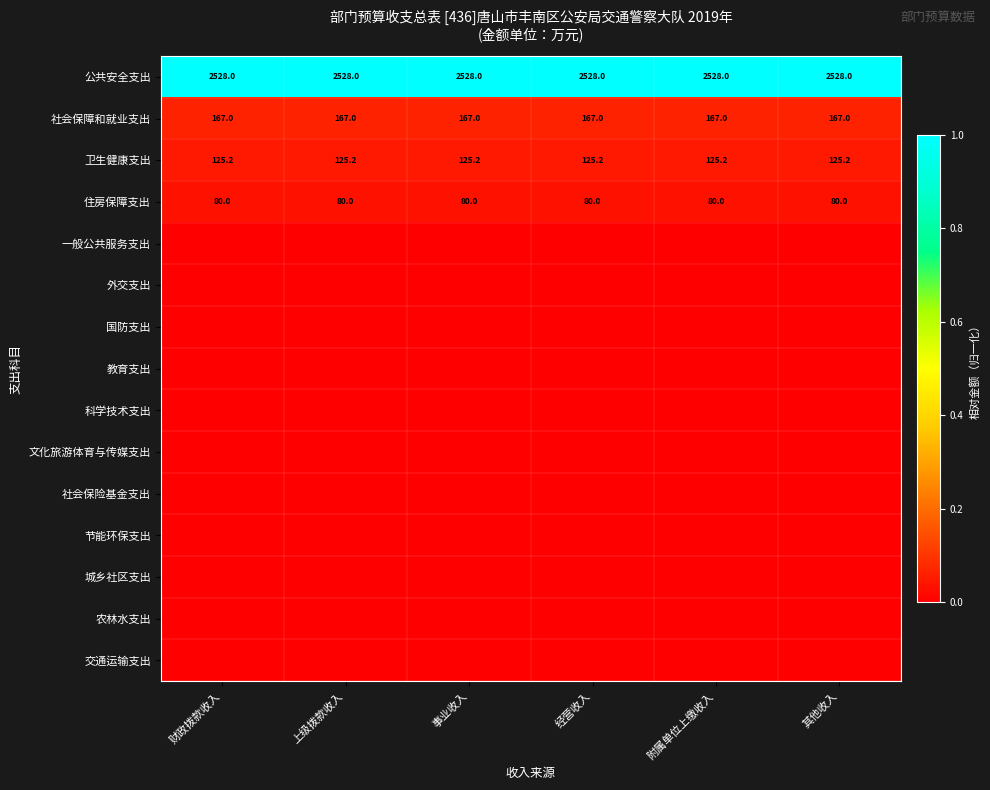

At which category is the sum across all series the highest?

财政拨款收入